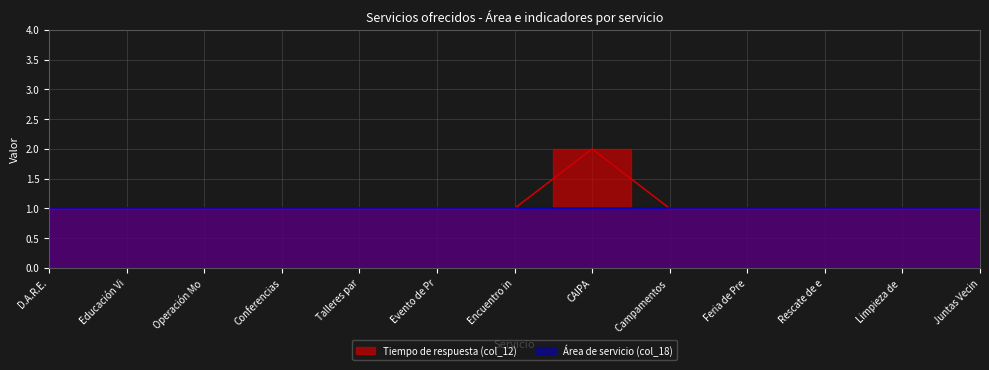

Does the chart display data point markers on the line(s)?

No